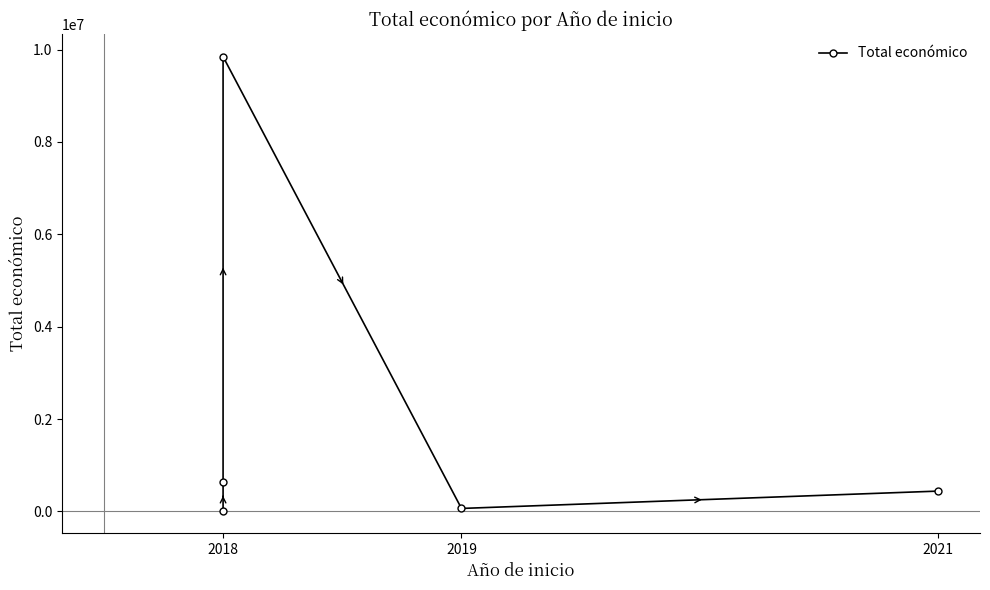

True or false: the data shows 19875 at 2019.

False